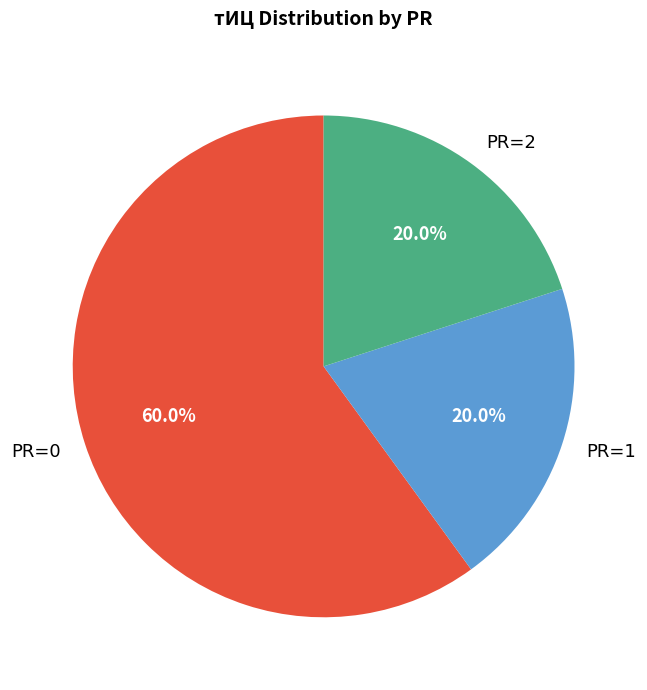

What portion of the pie excludes PR=2?

80.0%